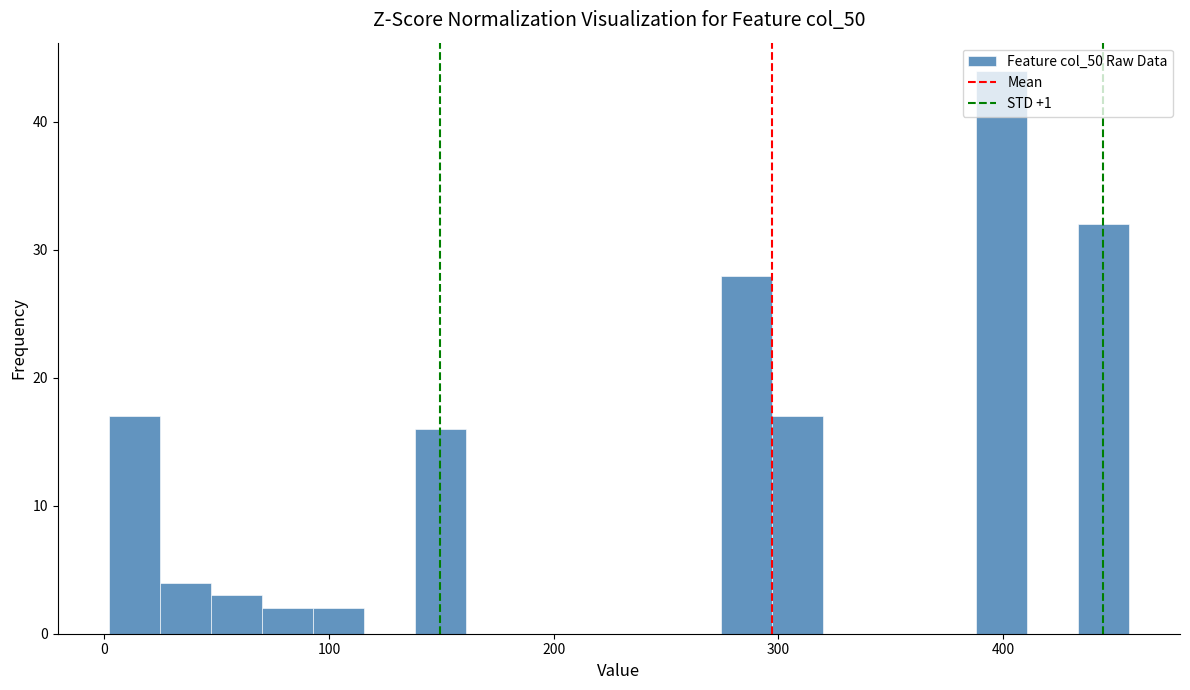

Around what value on the x-axis is the tallest bar? Give the approximate position of its centre, as read against the axis.

400